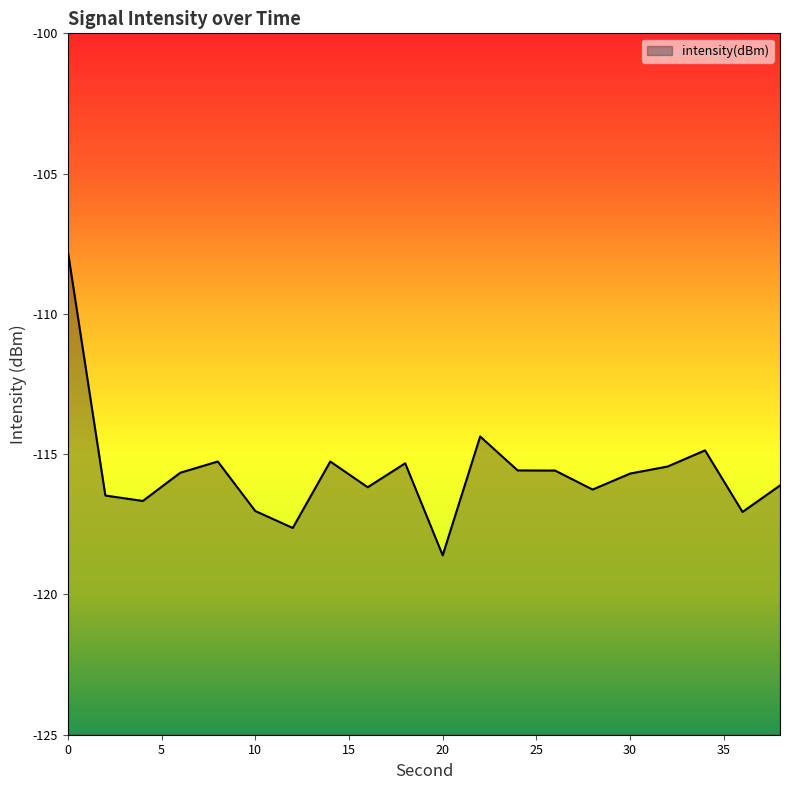

How many values are below -115?

17